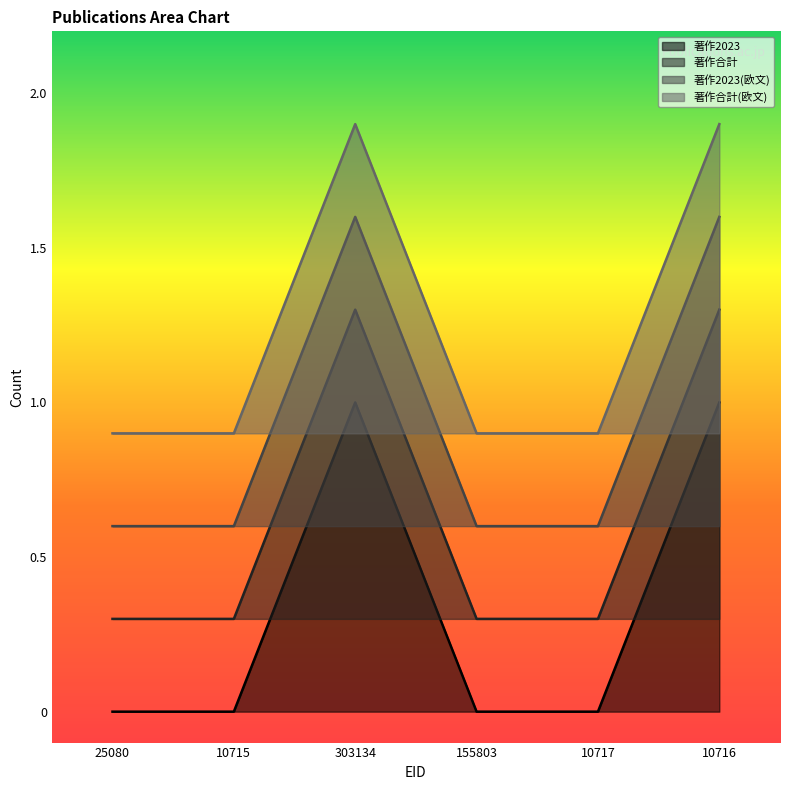

True or false: 著作合計 and 著作2023 cross at least once.

False